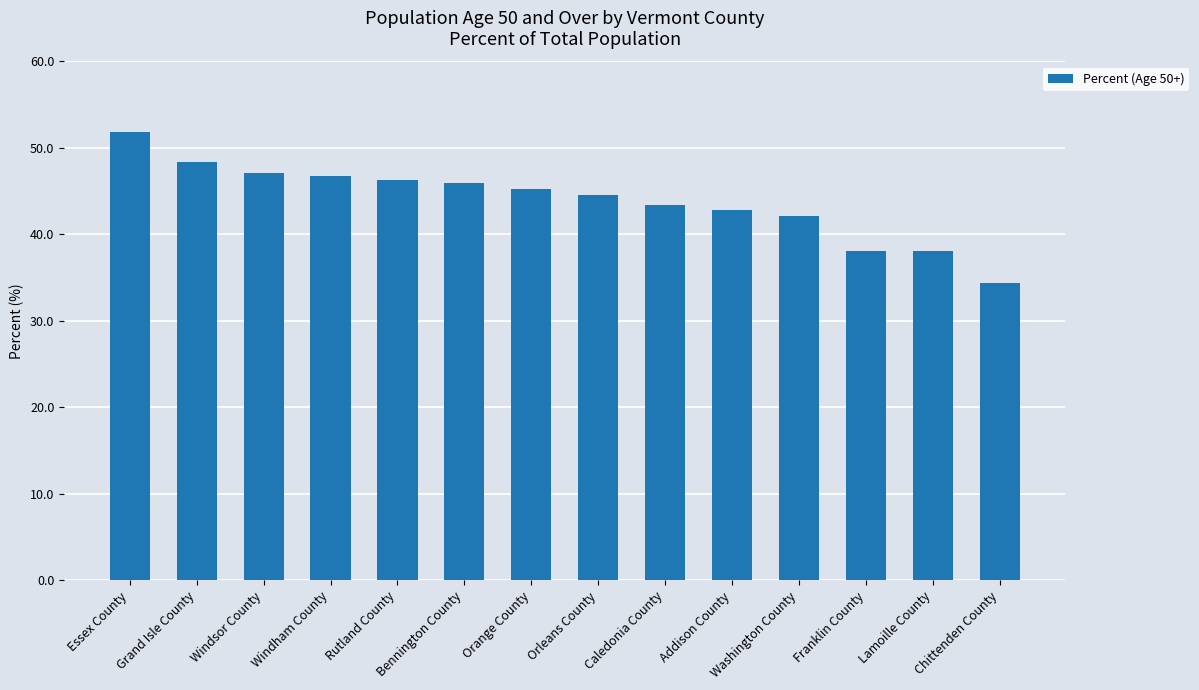

What is the minimum value shown in the chart?

34.4